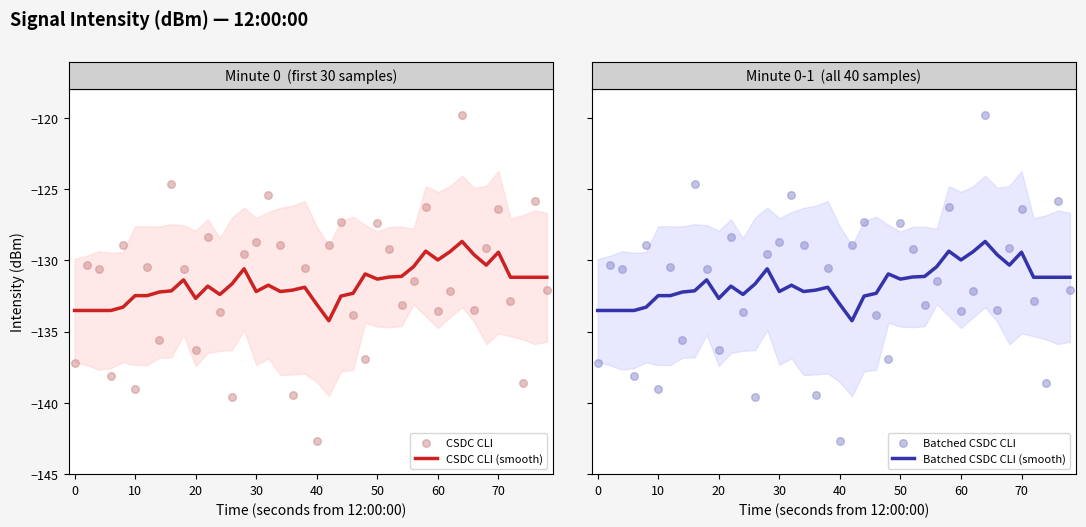

Is the value of Batched CSDC CLI at 33 greater than the value of CSDC CLI at 29?

No